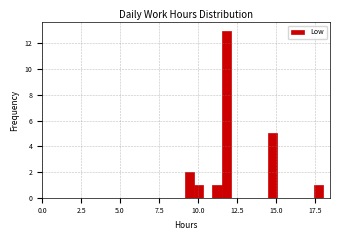

Around what value on the x-axis is the tallest bar? Give the approximate position of its centre, as read against the axis.

12.0